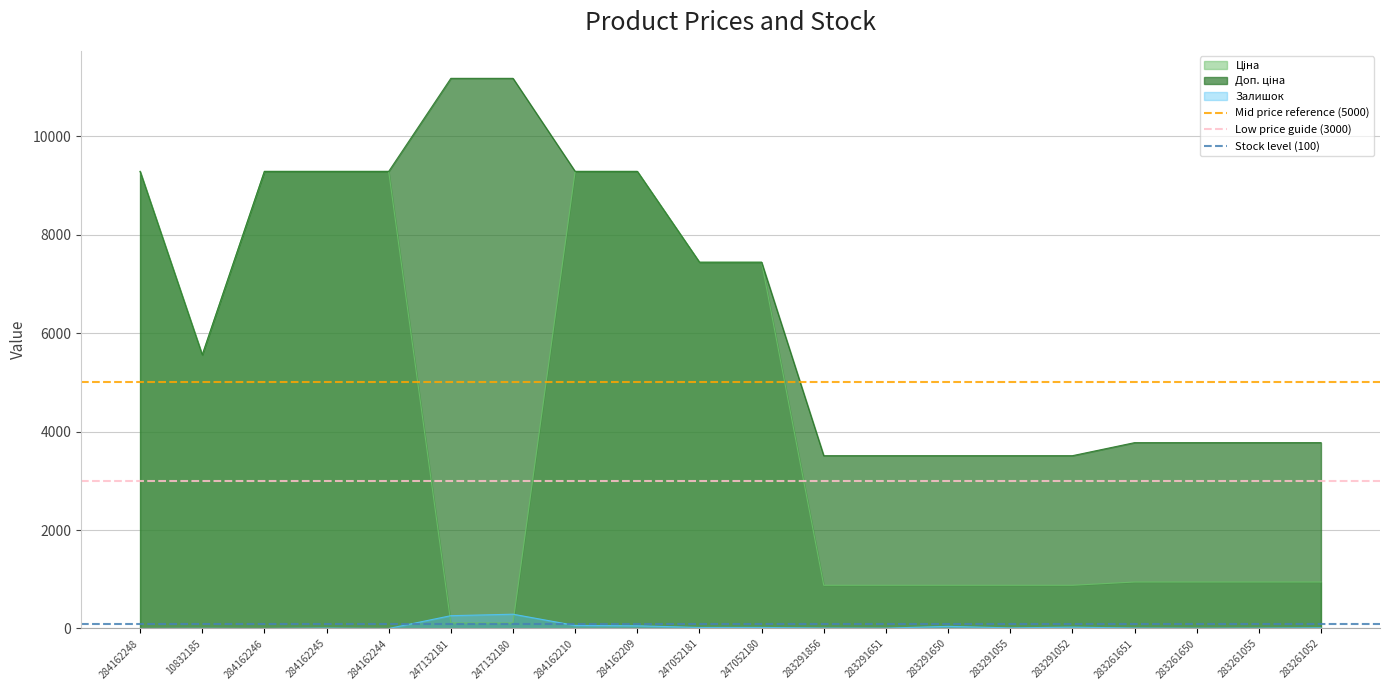

Is it true that Залишок equals 62.0 at 284162210?

True